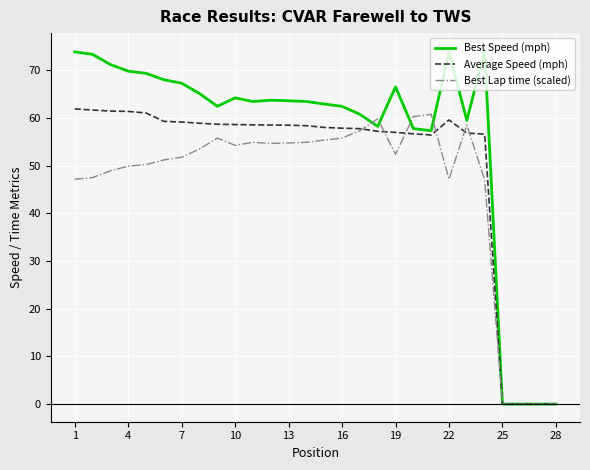

What is the difference between the maximum and minimum values in the Best Lap time (scaled) series?

60.7